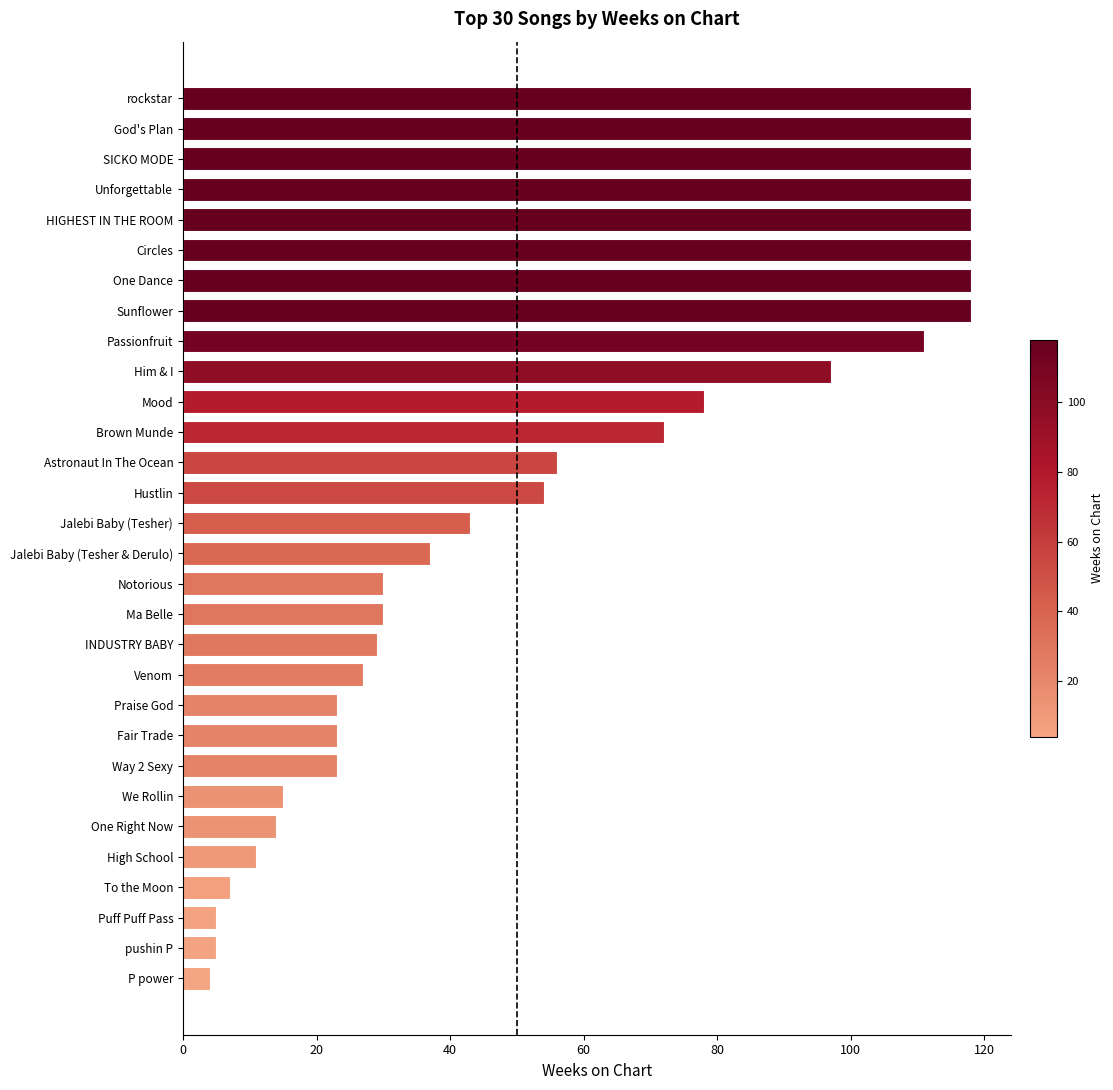

How many data points are less than 43?

15